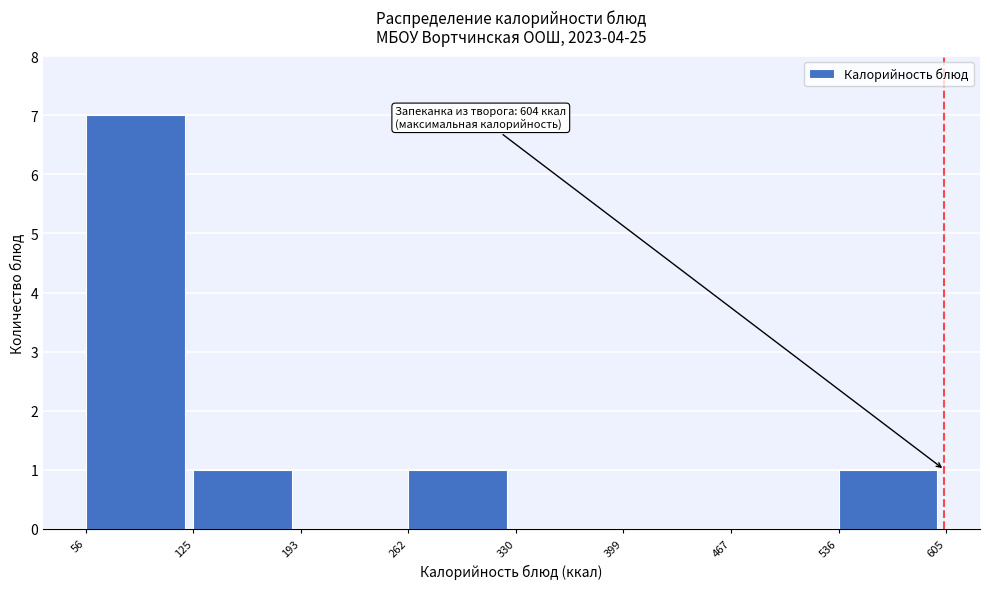

Over which range of the x-axis is the bar tallest?

56 to 125